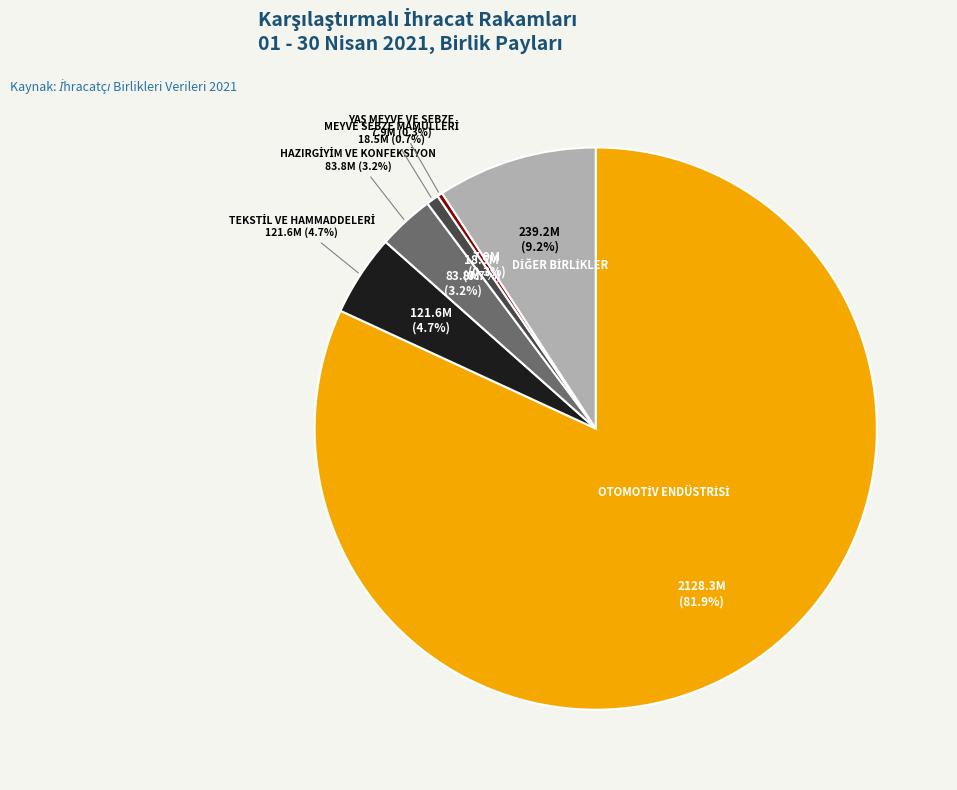

What percentage is NOT represented by TEKSTİL VE HAMMADDELERİ?

95.3%